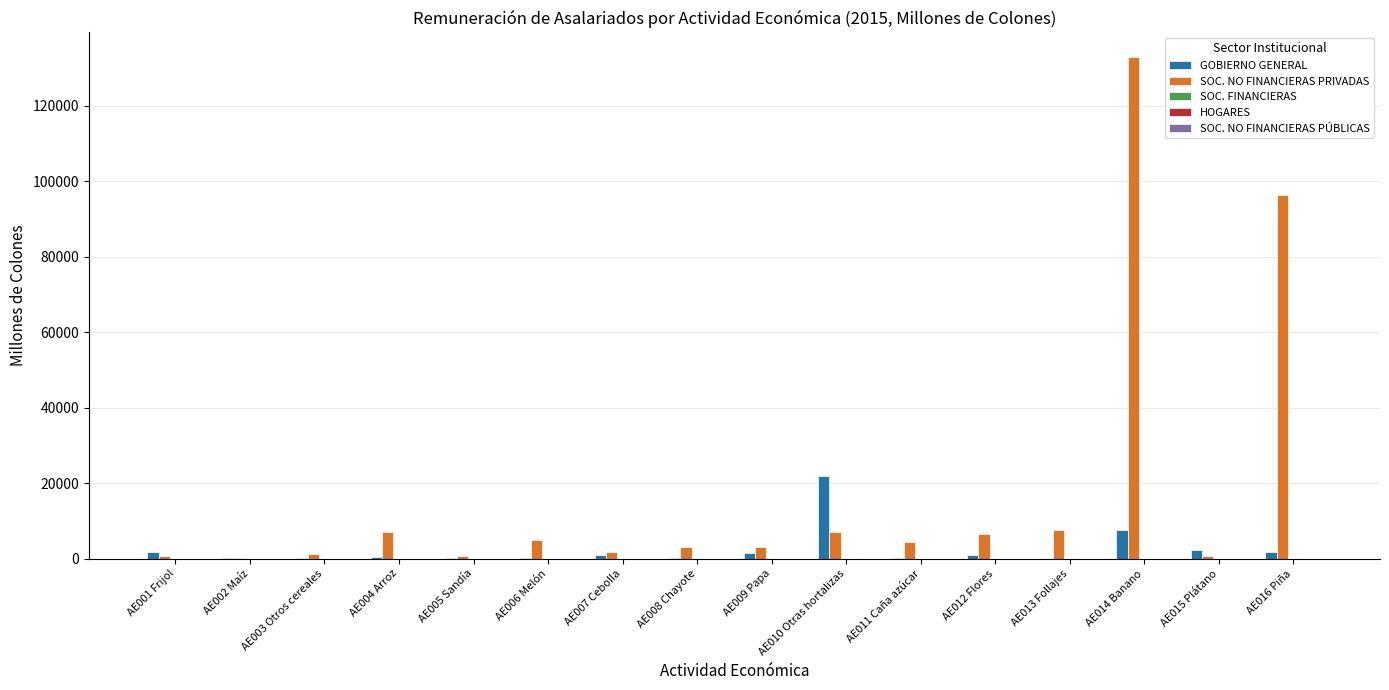

Which series has the largest total across all categories?

SOC. NO FINANCIERAS PRIVADAS